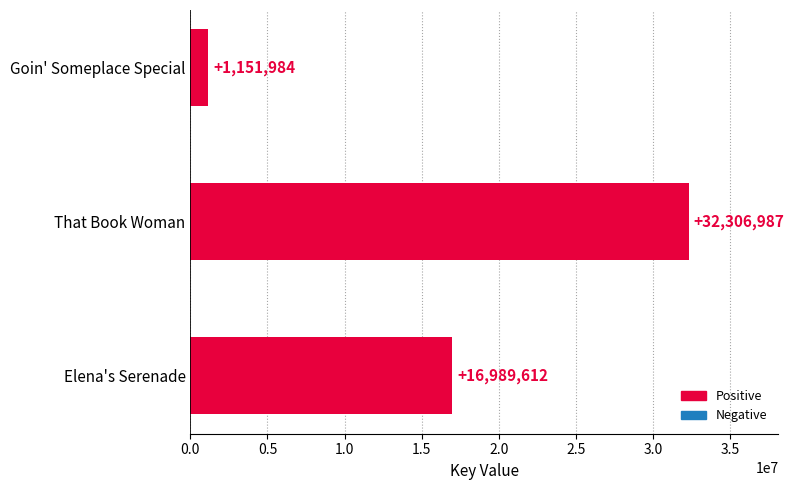

What is the difference between the maximum and minimum values?

31155003